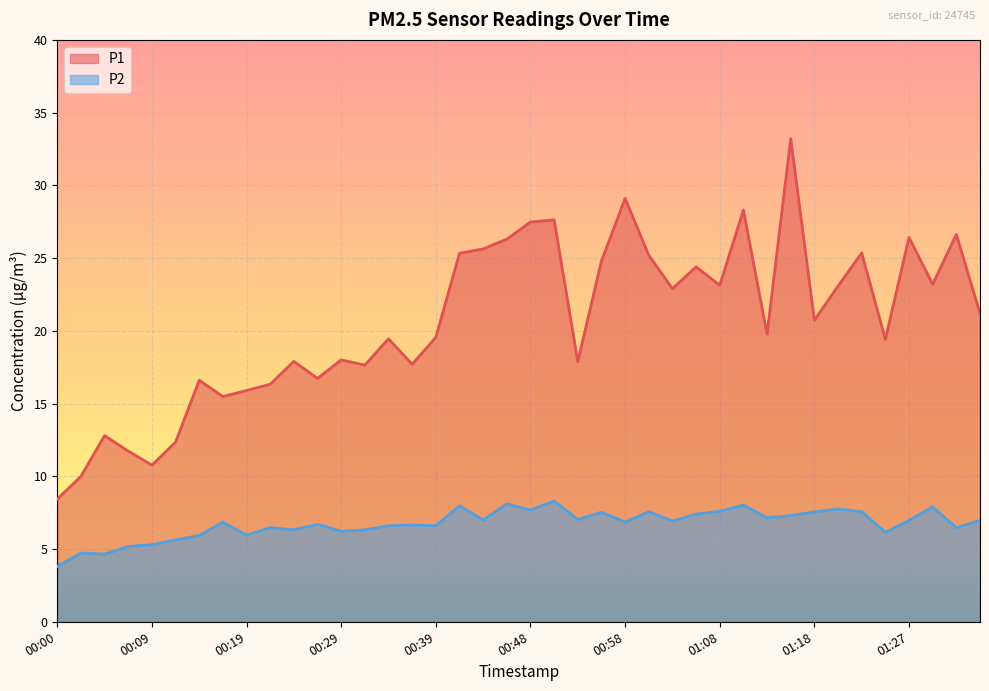

Which series has the largest range (max minus min)?

P1